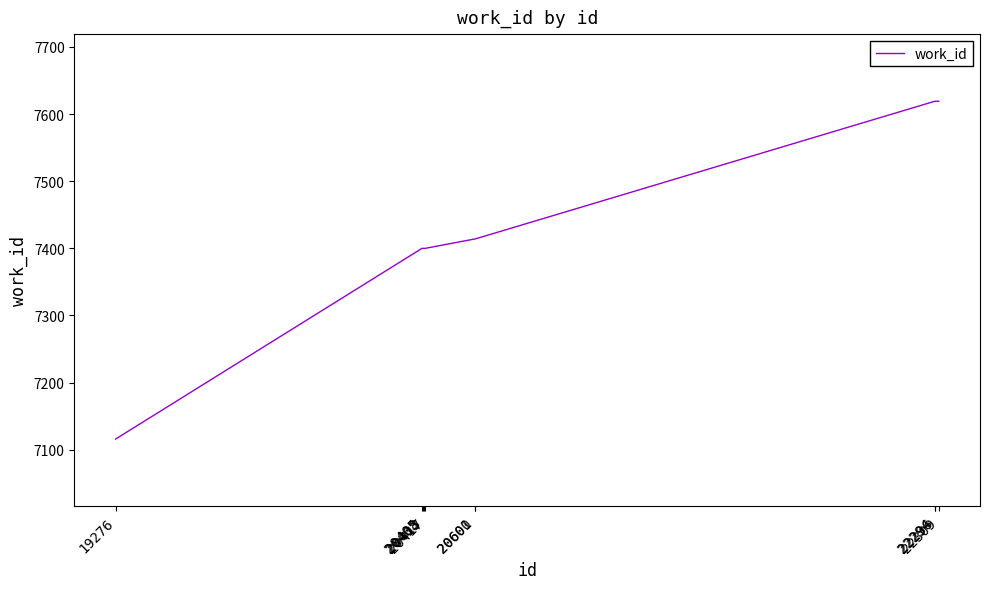

Reading left to right, transcribe all the data shown in this chart.

19276=7116	20405=7400	20408=7400	20413=7400	20417=7400	20600=7414	20601=7414	22294=7619	22296=7619	22309=7619